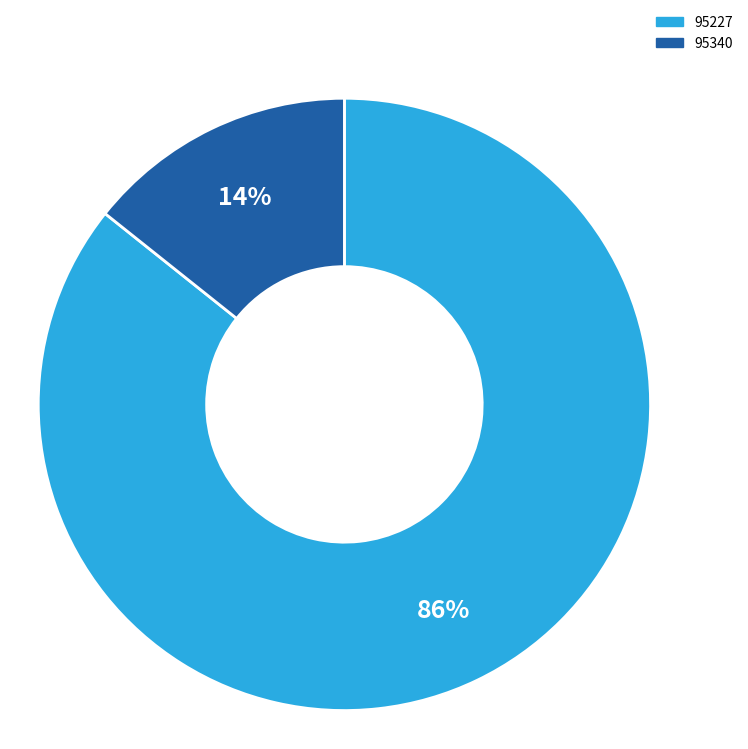

What percentage is the 95340 slice, to the nearest percent?

14%